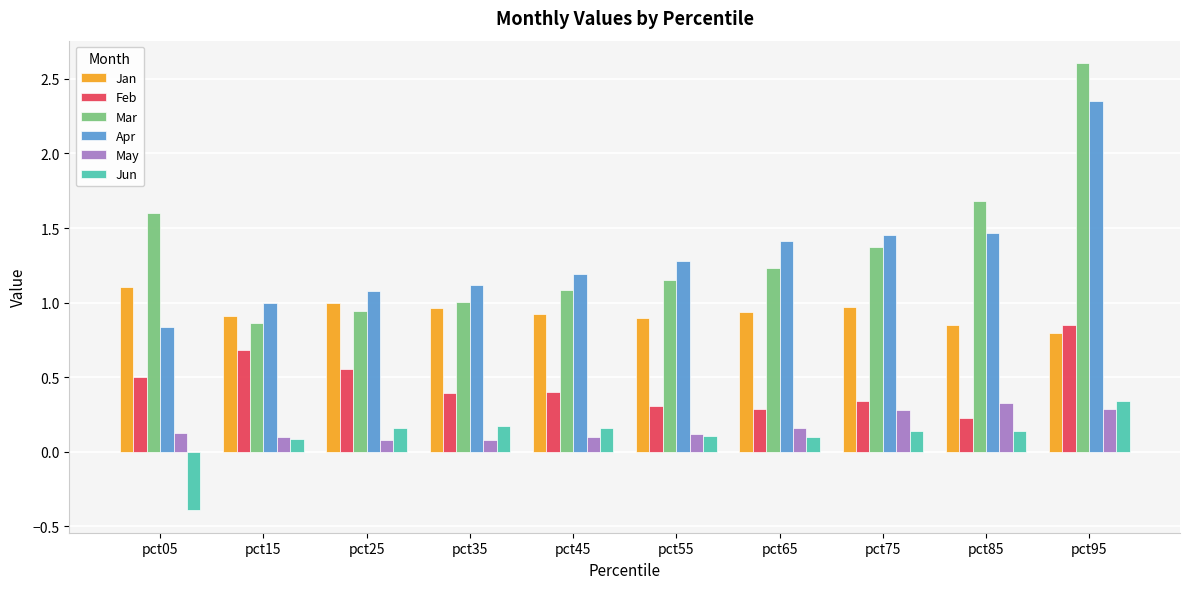

What is the difference between the maximum and minimum values in the Mar series?

1.7